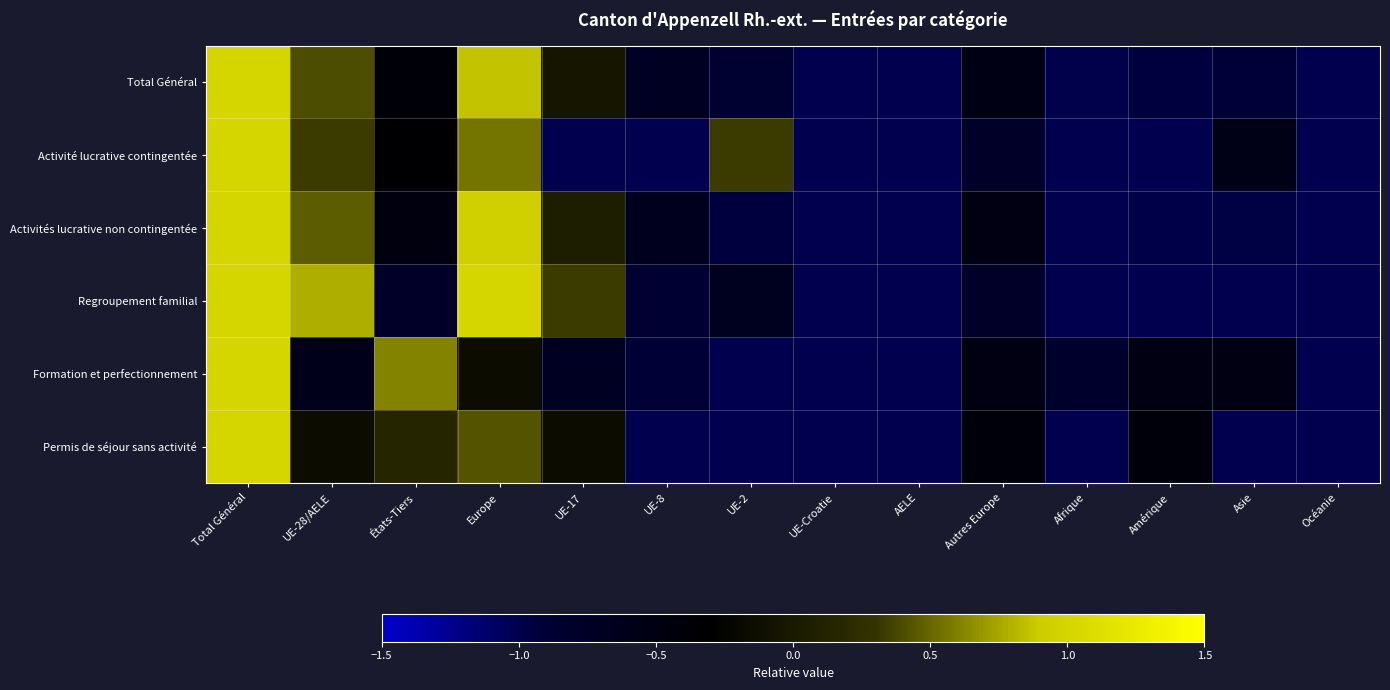

List the series in order of their peak value, lowest first.

Total Général, Activité lucrative contingentée, Activités lucrative non contingentée, Regroupement familial, Formation et perfectionnement, Permis de séjour sans activité